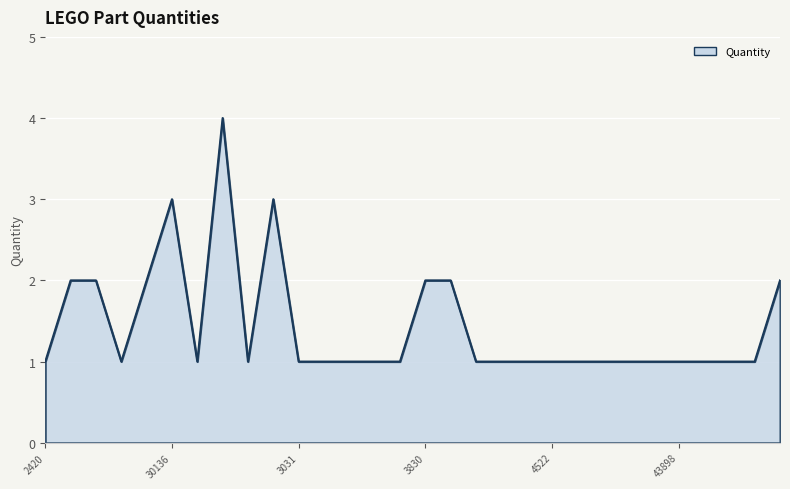

What is the average value?

1